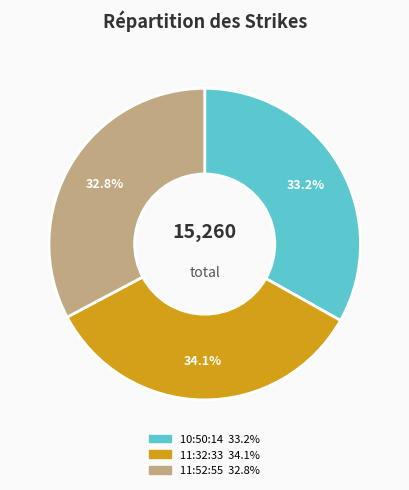

What percentage is the 10:50:14 slice, to the nearest percent?

33%